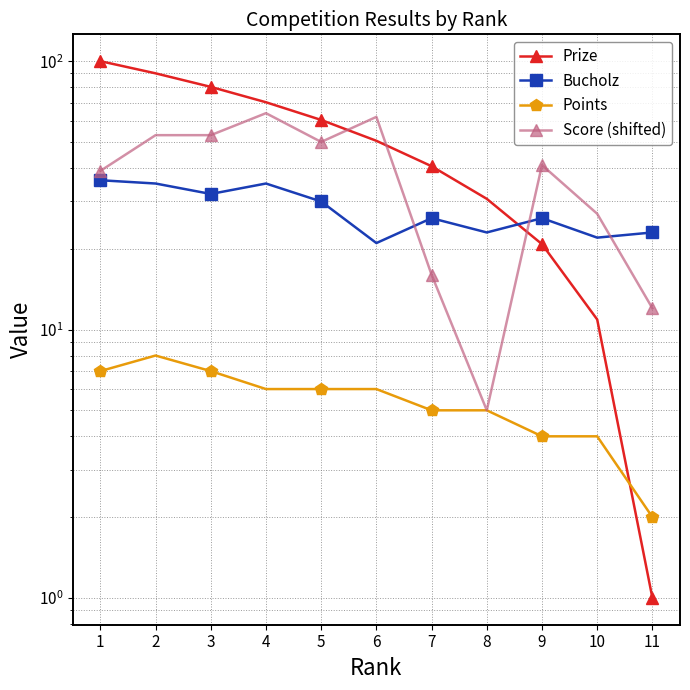

What is the greatest value displayed?

100.0